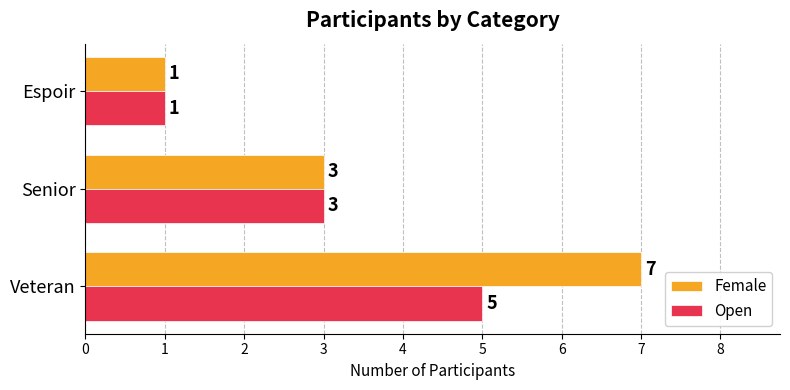

What is the difference between the maximum and minimum values in the Female series?

6